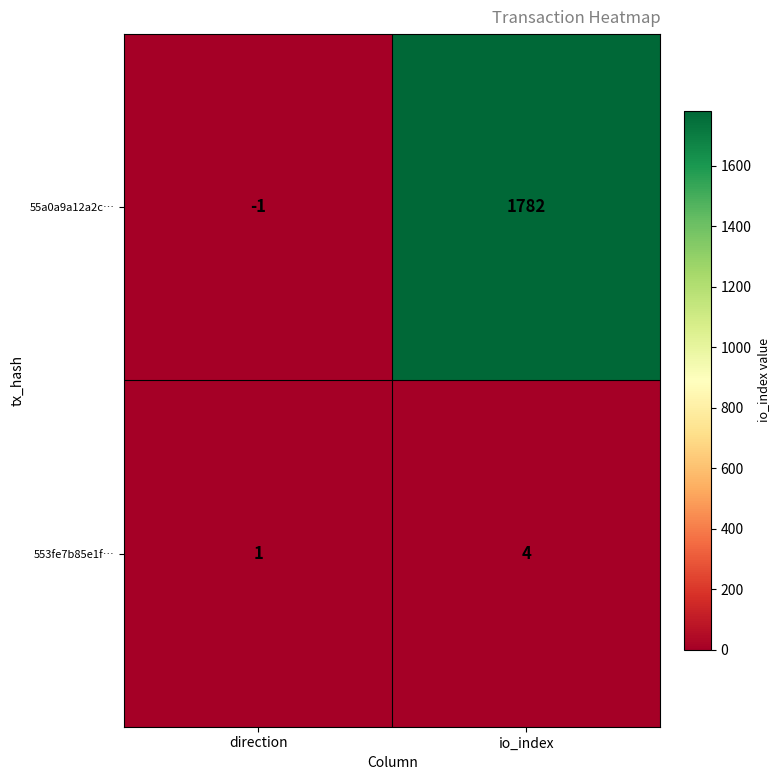

What is the spread (max minus min) of values at io_index?

1778